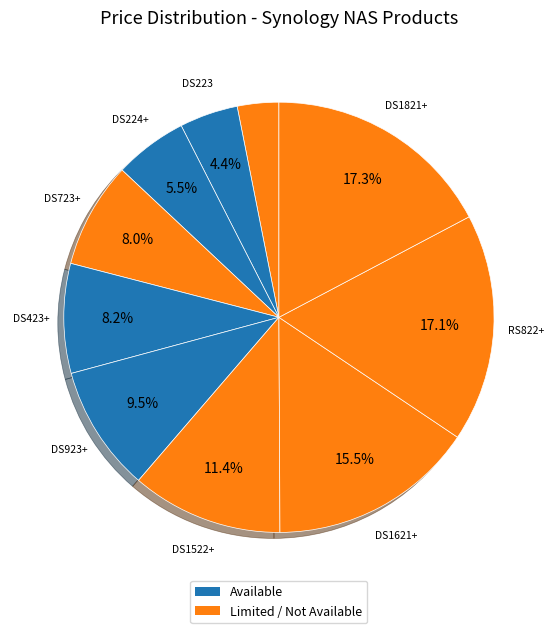

Count the number of slices in the pie.

10